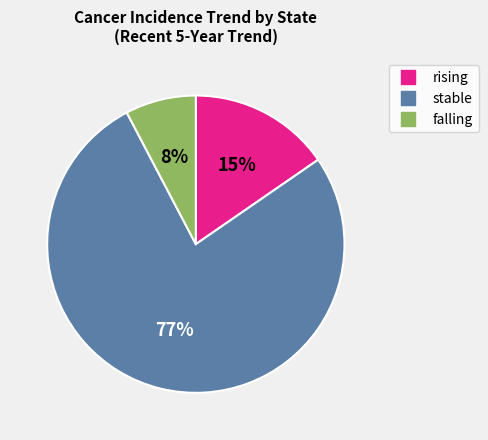

Combined, do stable and falling account for over 50%?

Yes